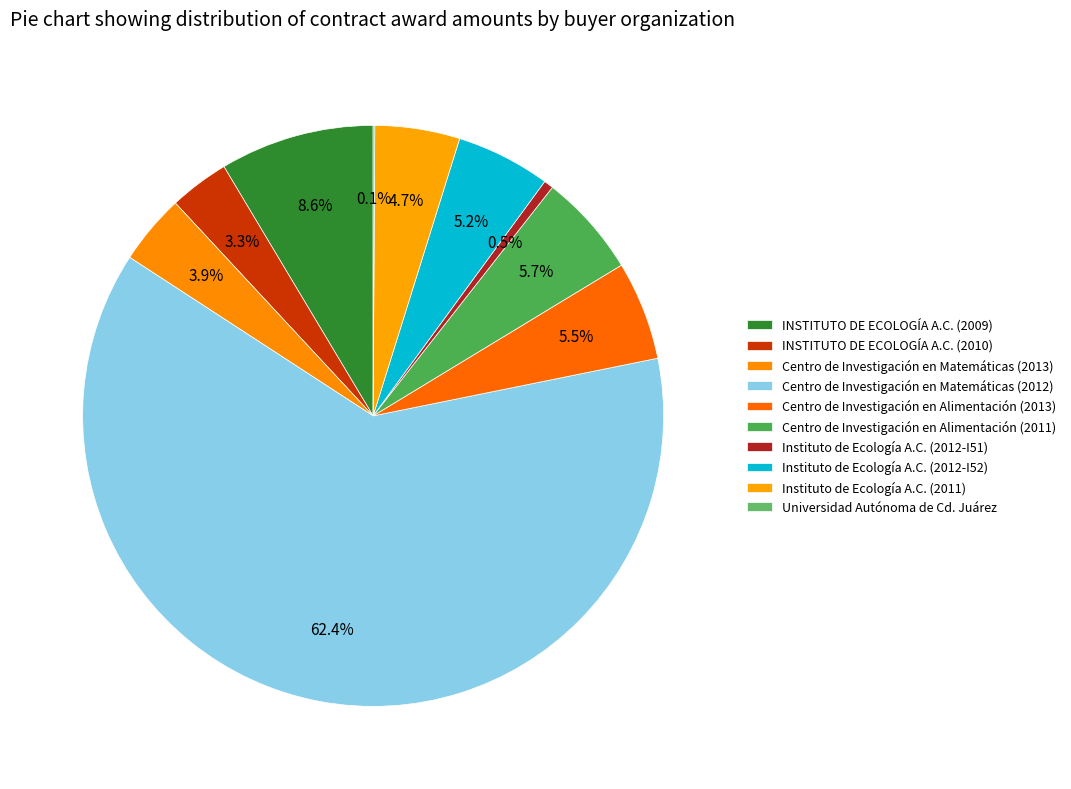

To the nearest percent, what is the combined percentage of Instituto de Ecología A.C. (2012-I52) and Centro de Investigación en Alimentación (2013)?

11%